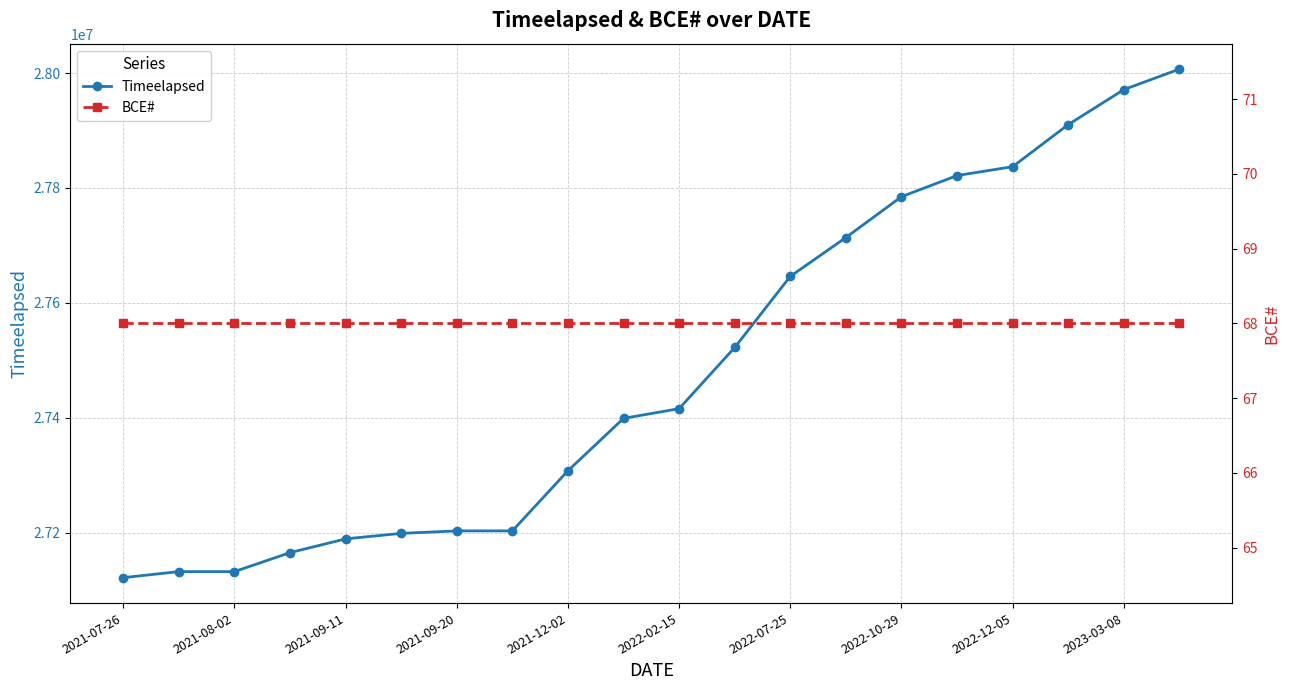

What is the maximum value for Timeelapsed?

28006816